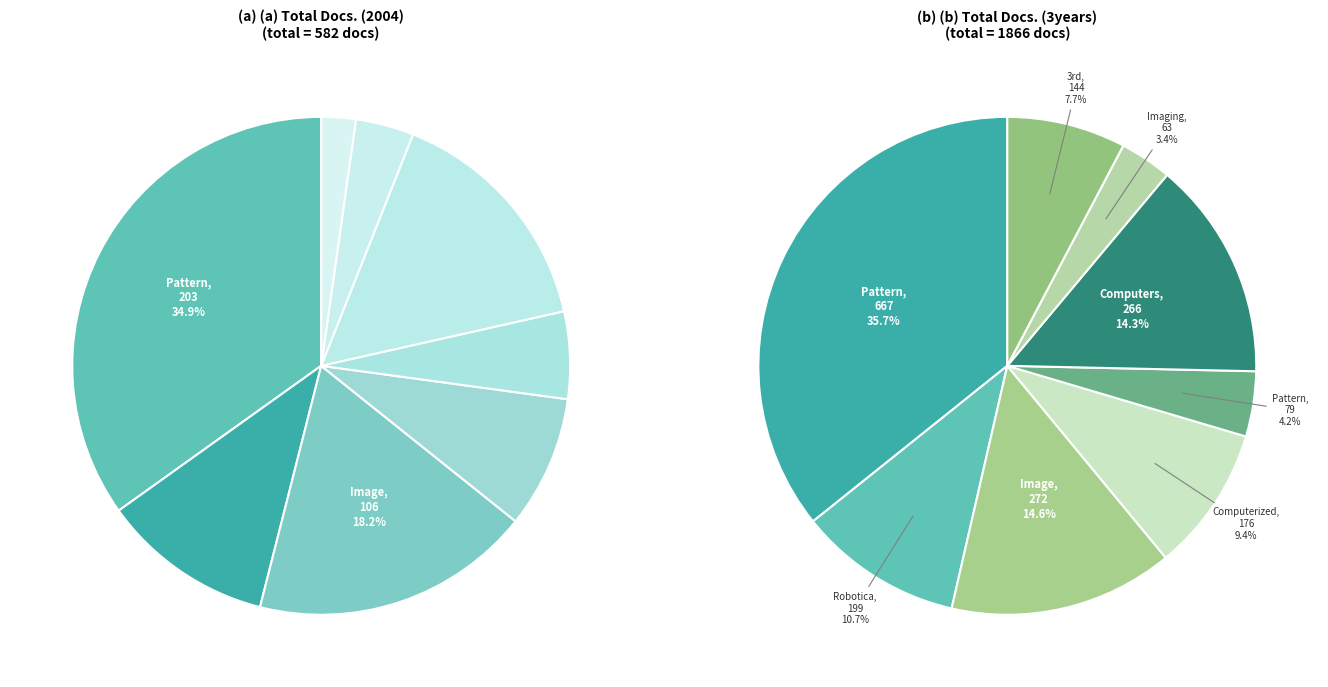

To the nearest percent, what is the average slice percentage?

12%